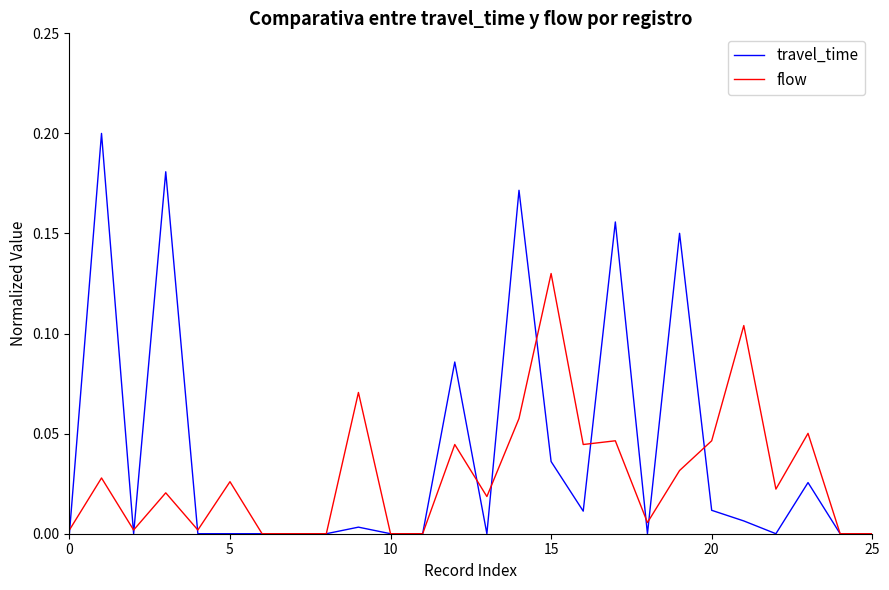

List the series in order of their peak value, lowest first.

flow, travel_time